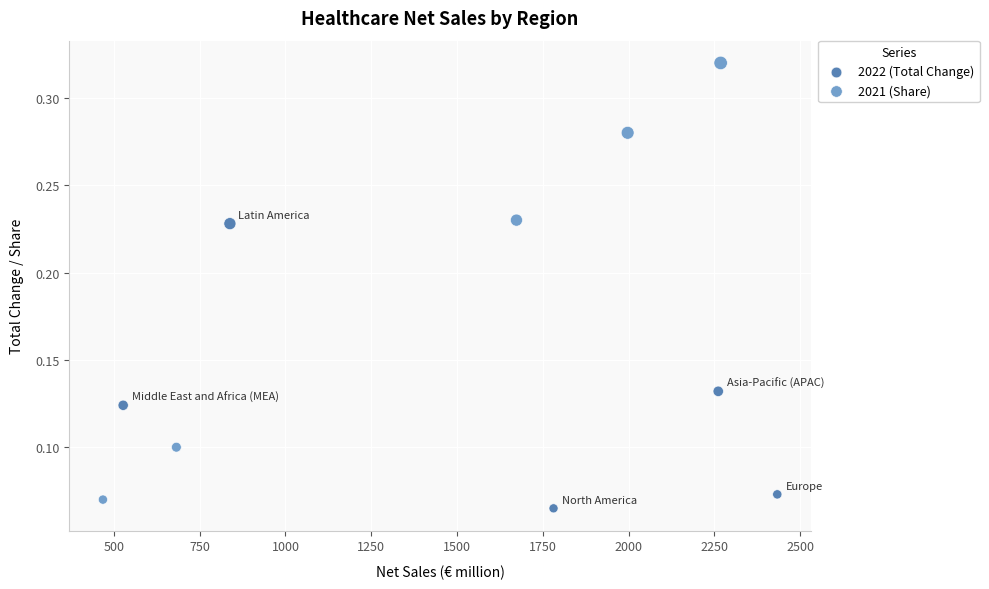

Which series has the widest spread of Y values?

2021 (Share)